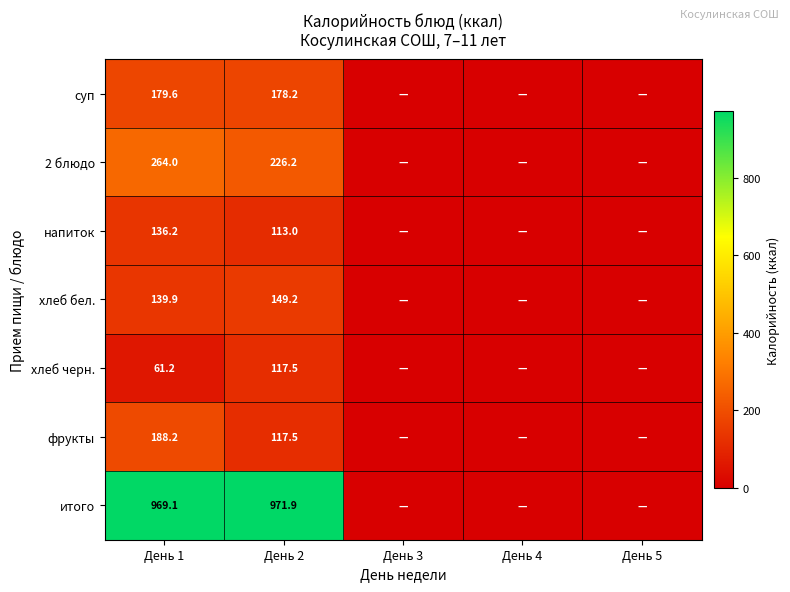

At which category is the sum across all series the highest?

День 1